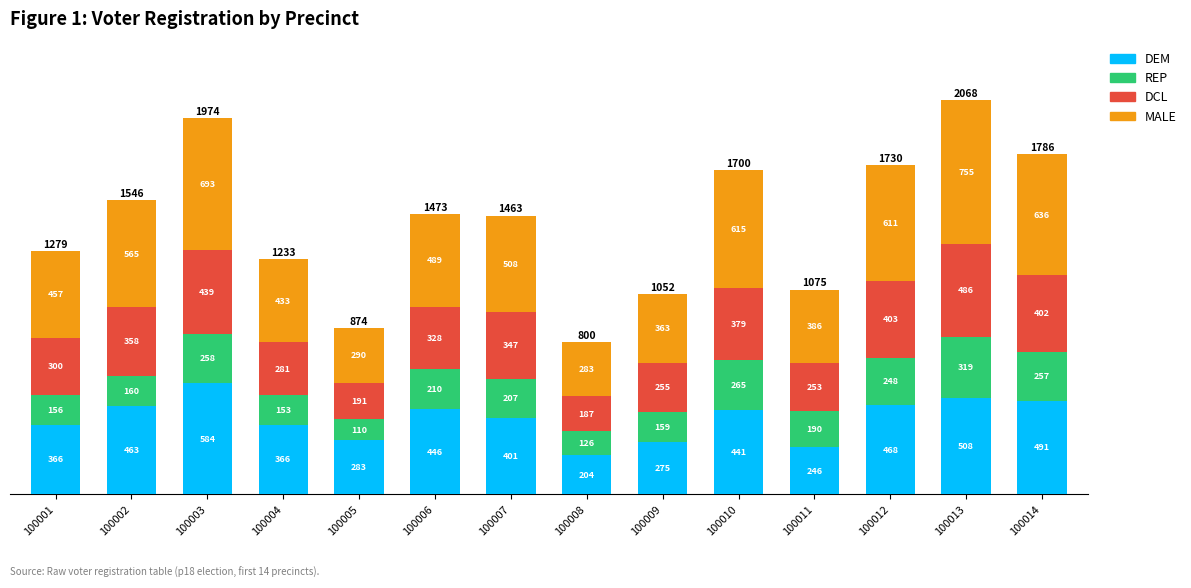

At which label does DEM reach its minimum?

100008